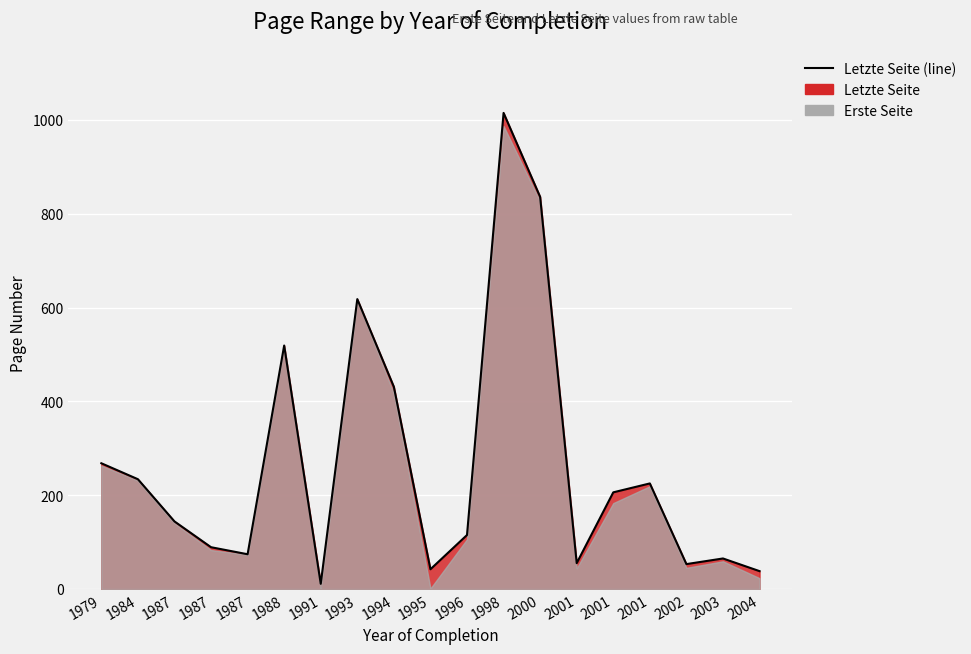

Where is the first local minimum?

1987